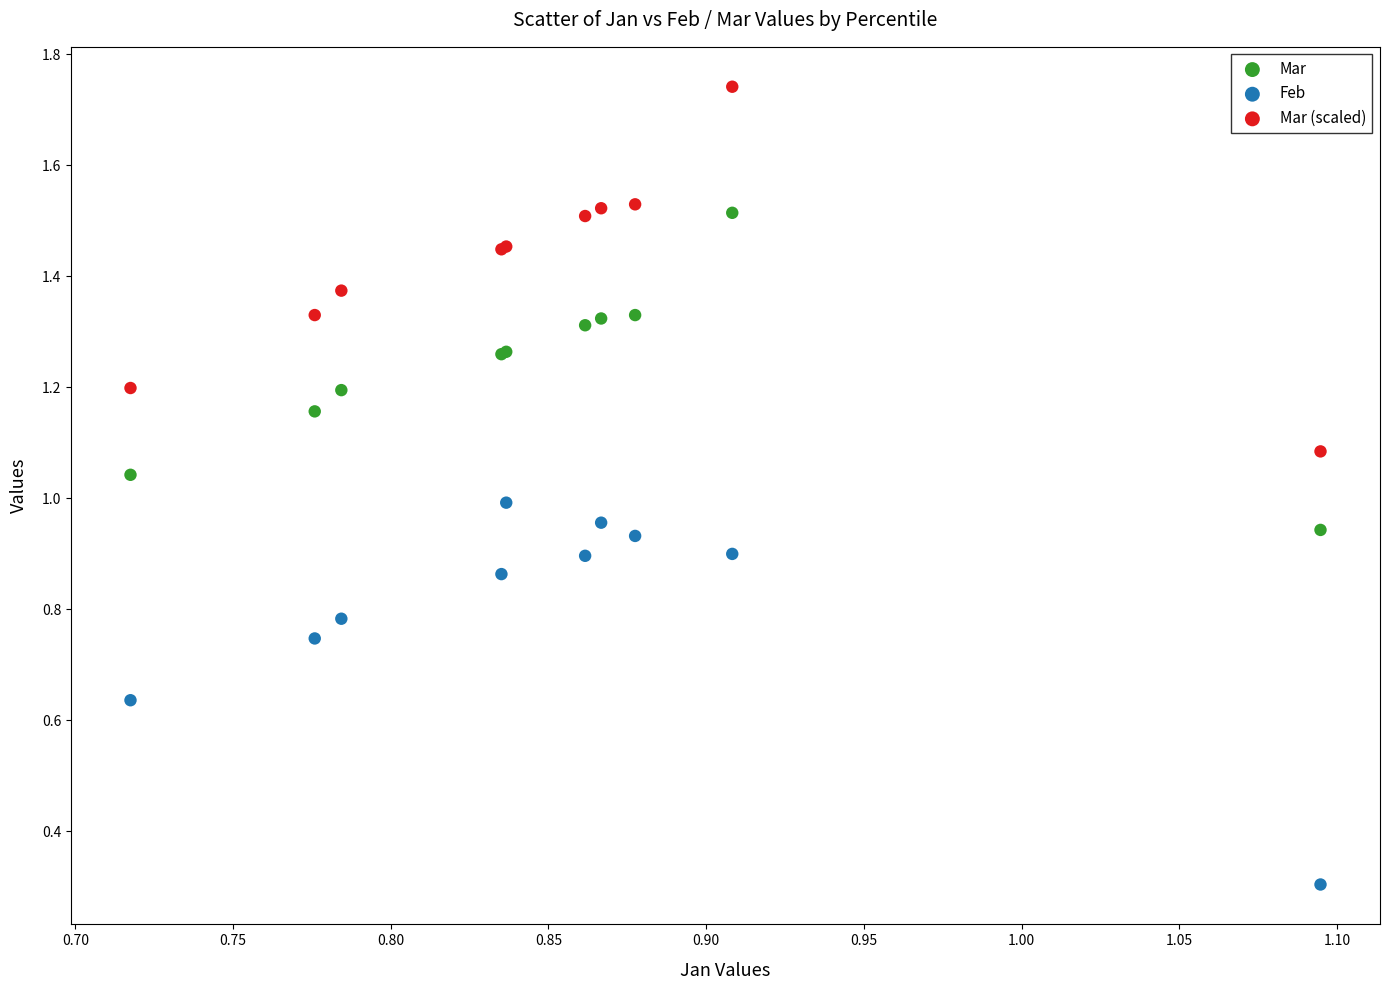

What is the X range (max minus min) for the scatter plot?

0.4